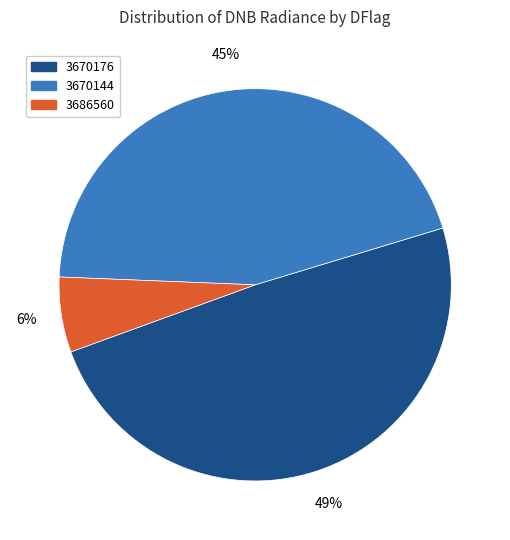

What percentage is the 3670176 slice, to the nearest percent?

49%